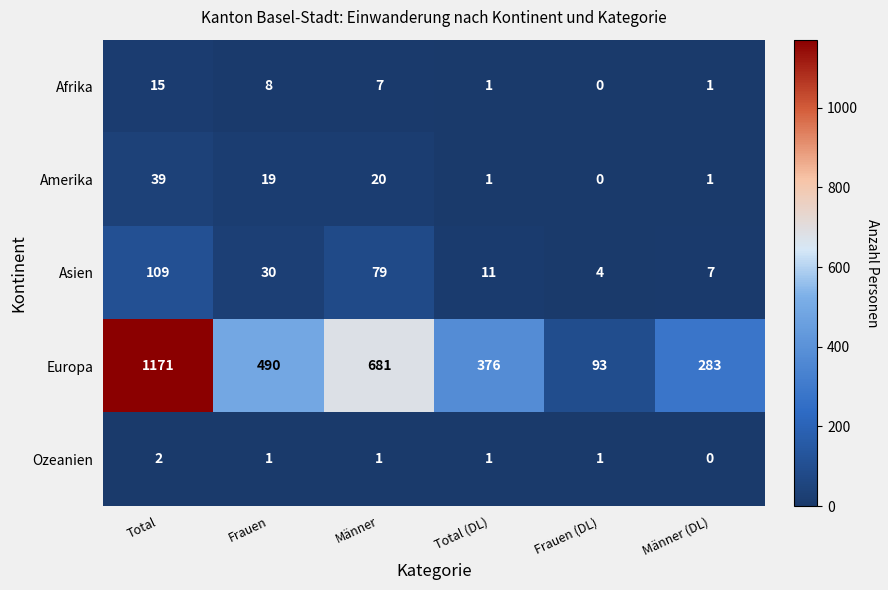

Where is Europa nearest to the value 632?

Männer